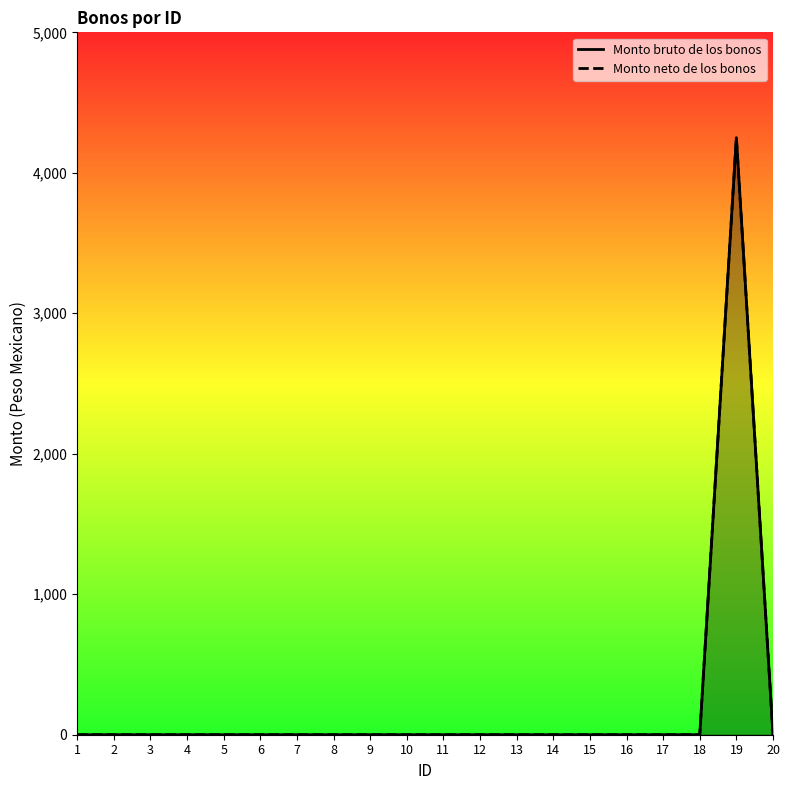

At which category does Monto neto de los bonos reach its first local peak?

19